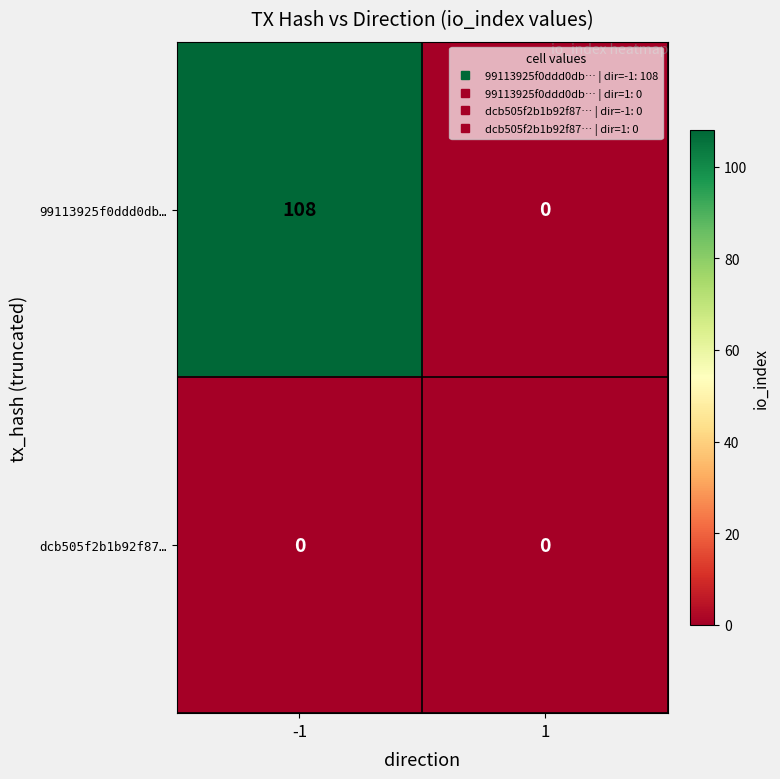

Between -1 and 1, which series saw the biggest shift?

99113925f0ddd0db…